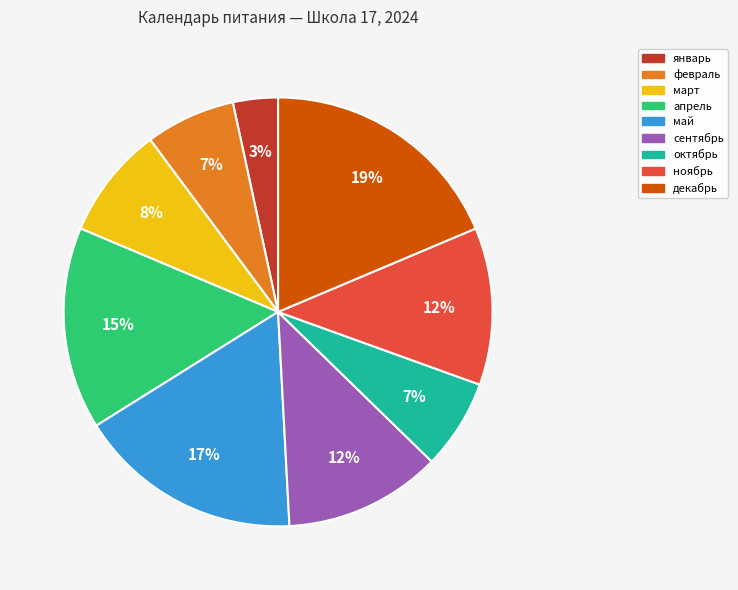

To the nearest percent, what percentage of the pie is ноябрь?

12%